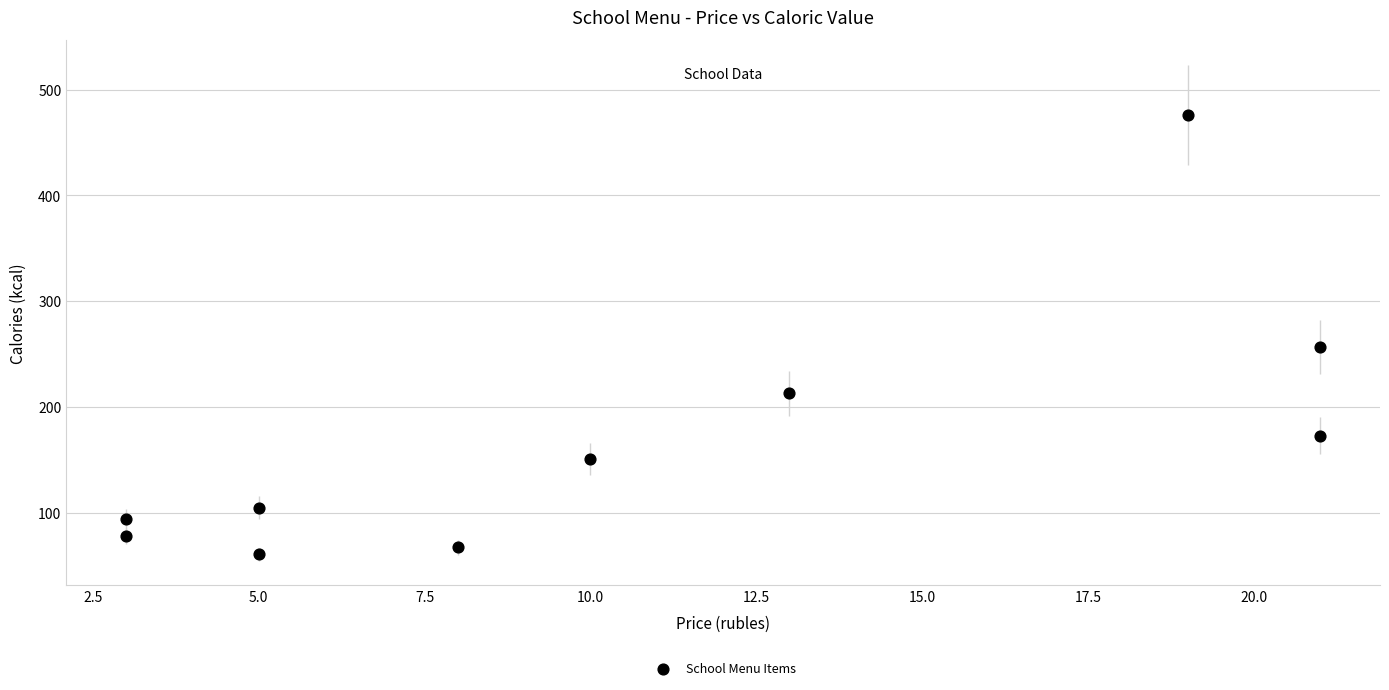

What Y value in the scatter plot is closest to 268?

256.8